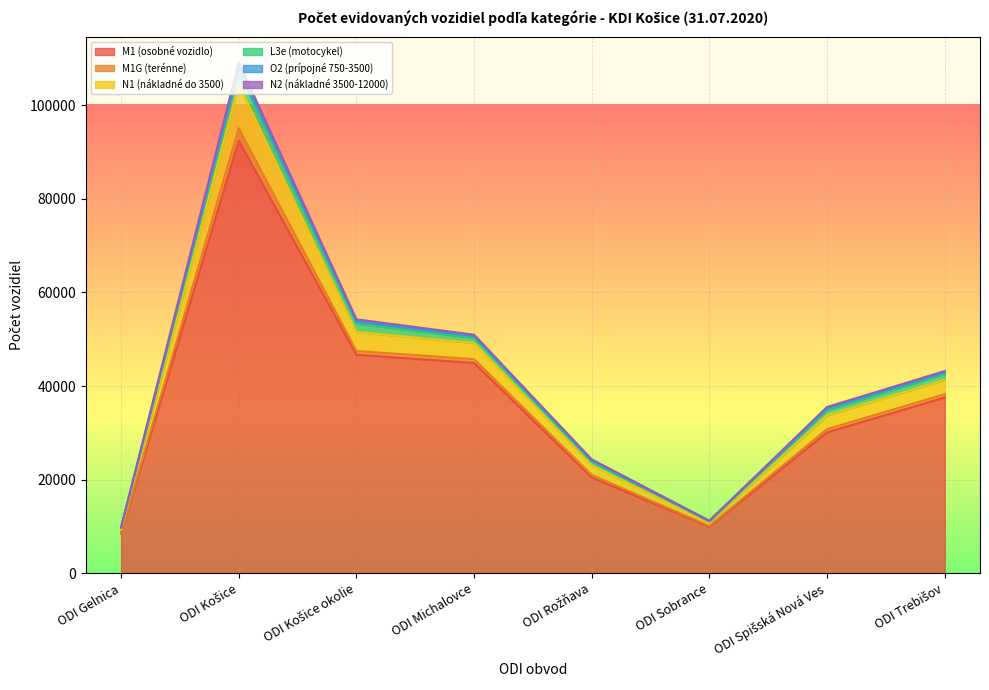

At which category does the chart reach its peak across all series?

ODI Košice